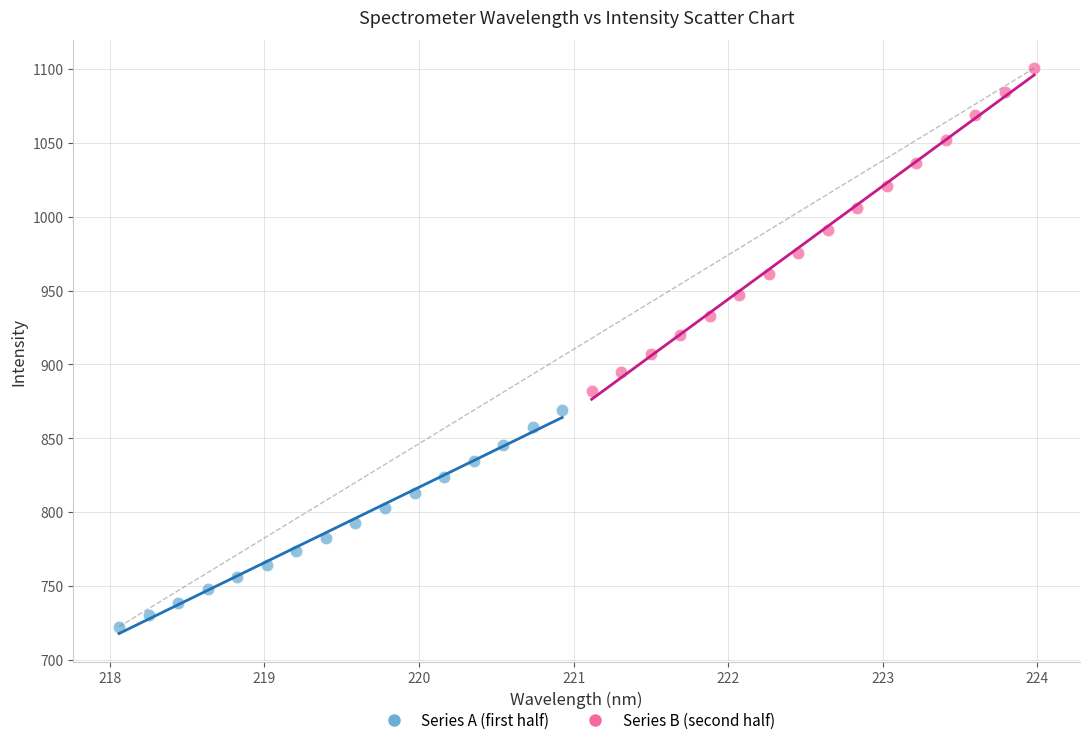

Which series reaches the minimum Y coordinate?

Series A (first half)